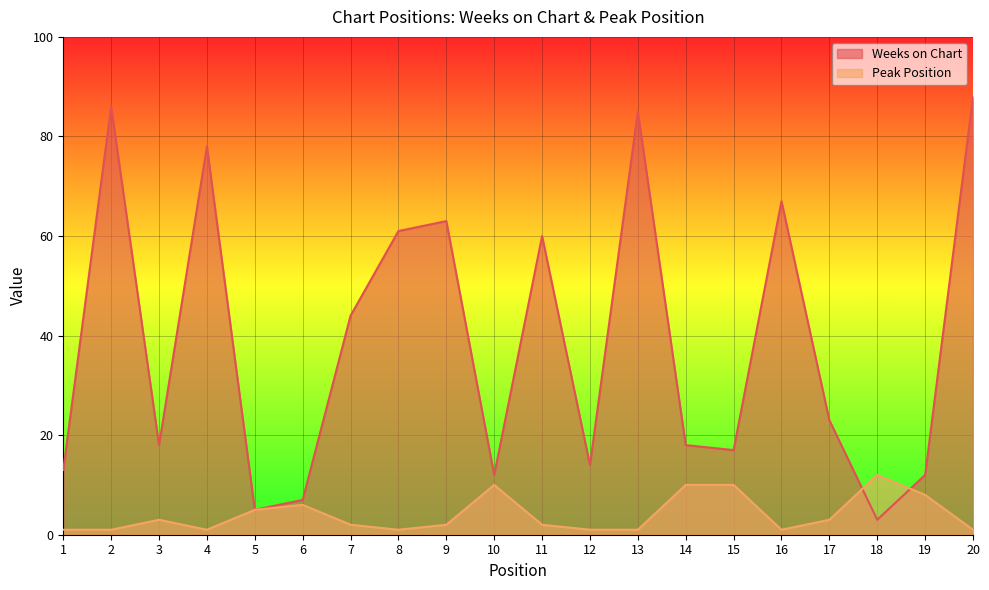

What is the highest value of the Weeks on Chart series?

88